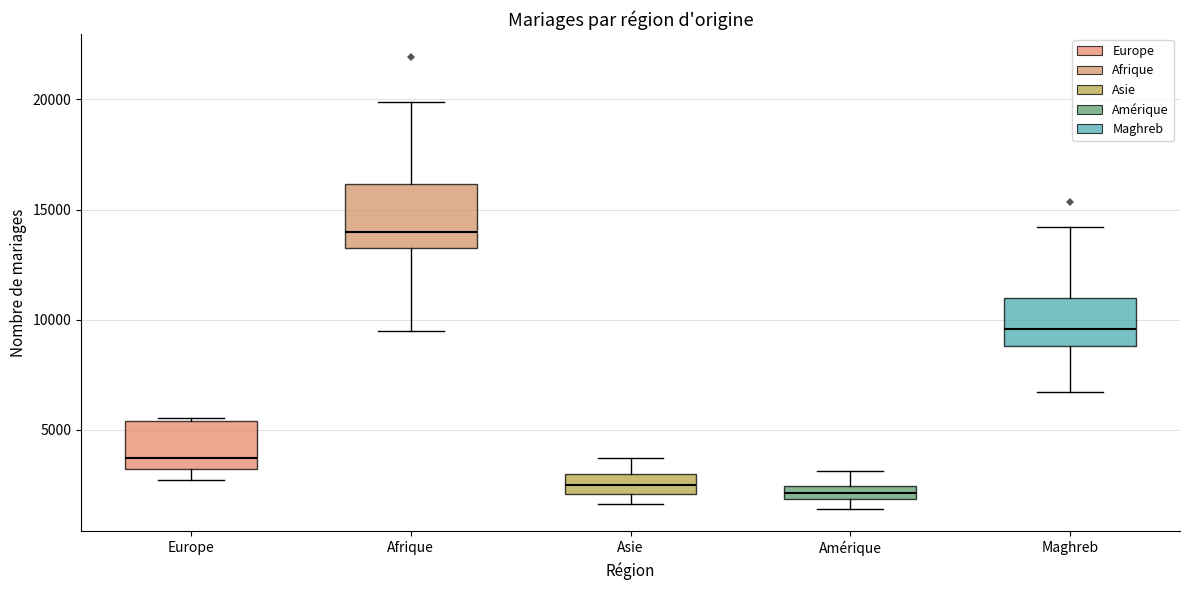

Comparing the boxes themselves (not the whiskers), which one is the tallest?

Afrique